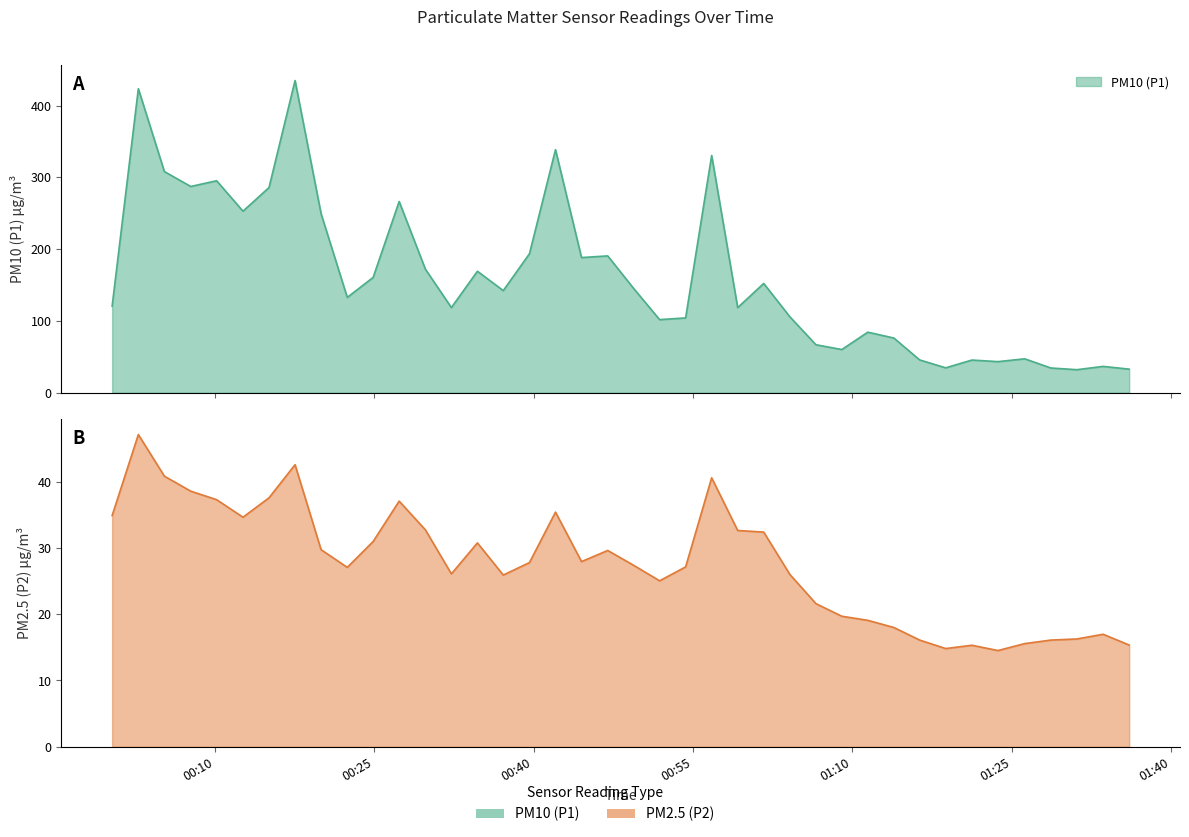

How many interior local peaks does the P2 series have?

9